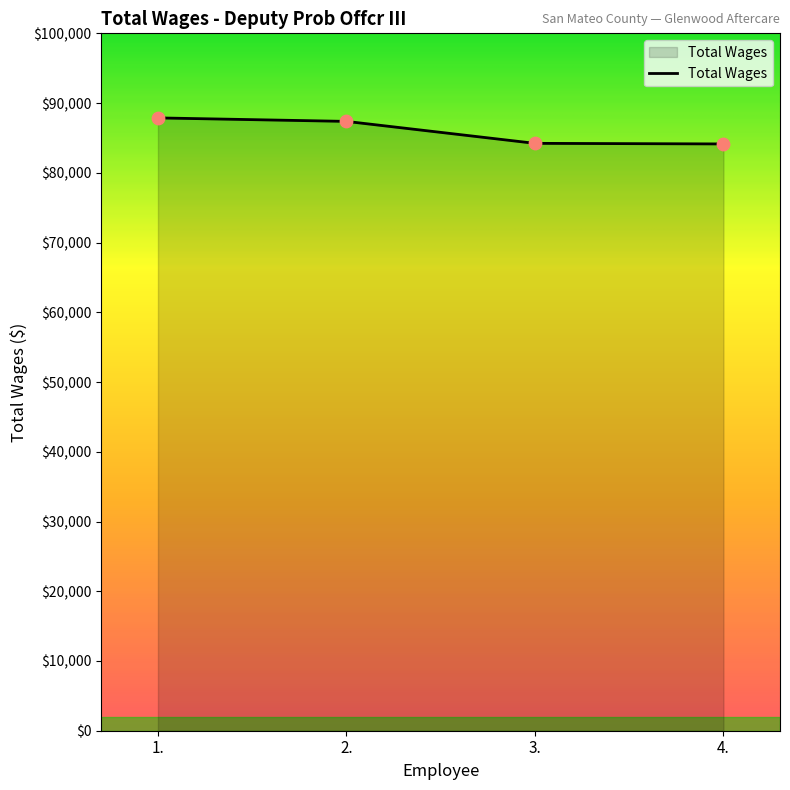

Between 4. and 2., which is larger?

2.